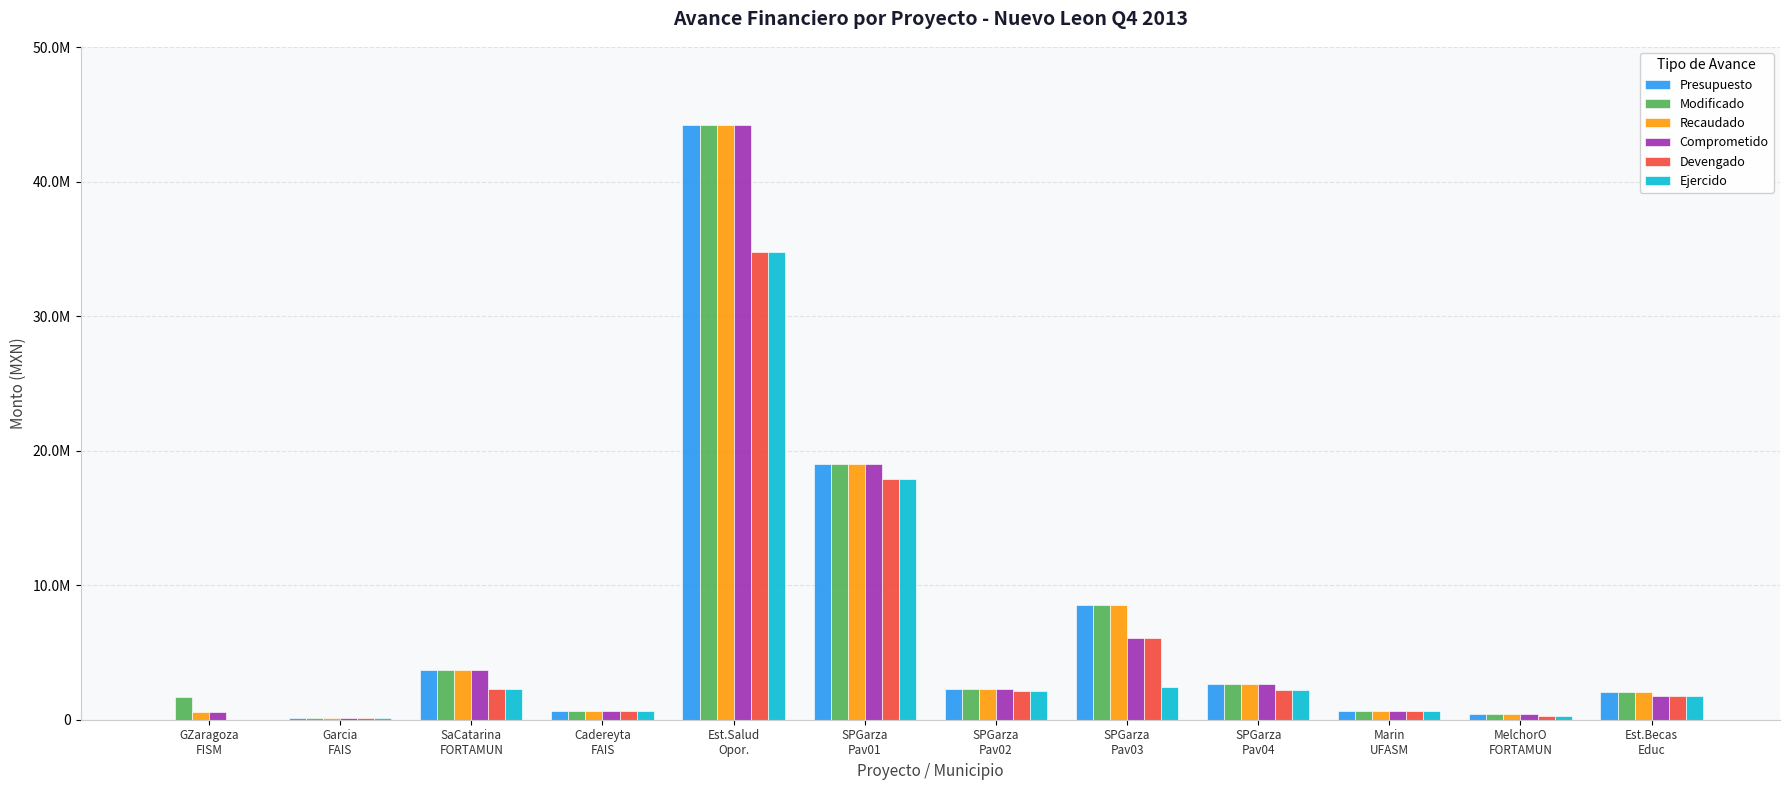

The value of Presupuesto at Cadereyta
FAIS is 266032. True or false?

False